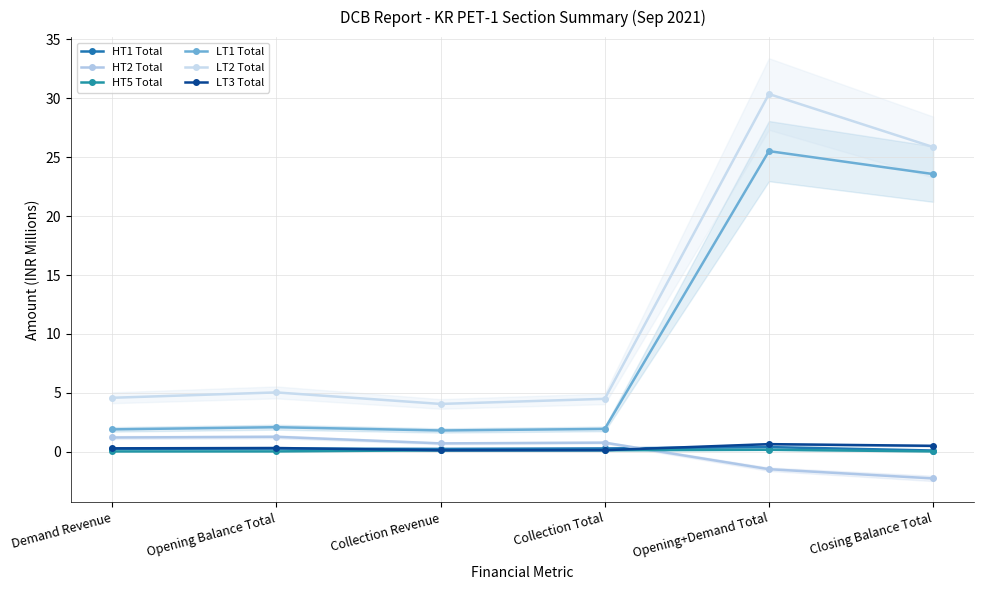

What is the total value across all series at Collection Revenue?

7.1